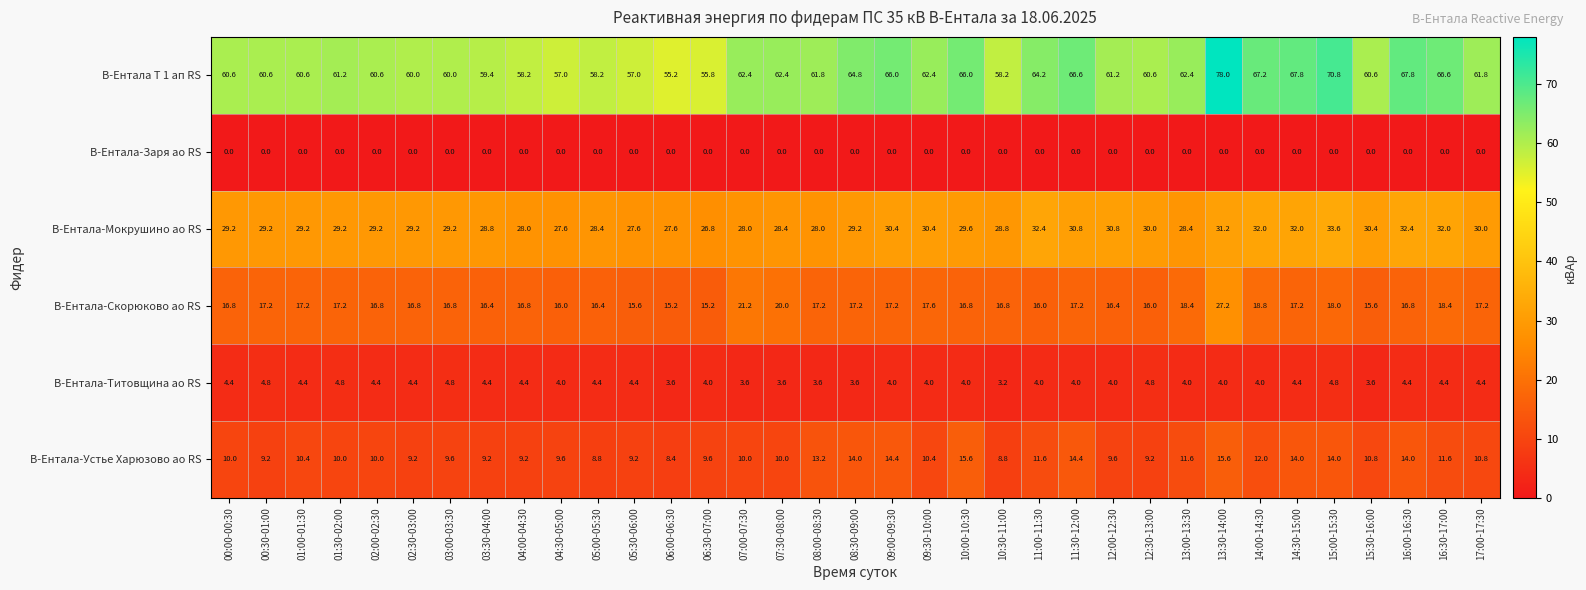

What is the greatest value displayed?

78.0